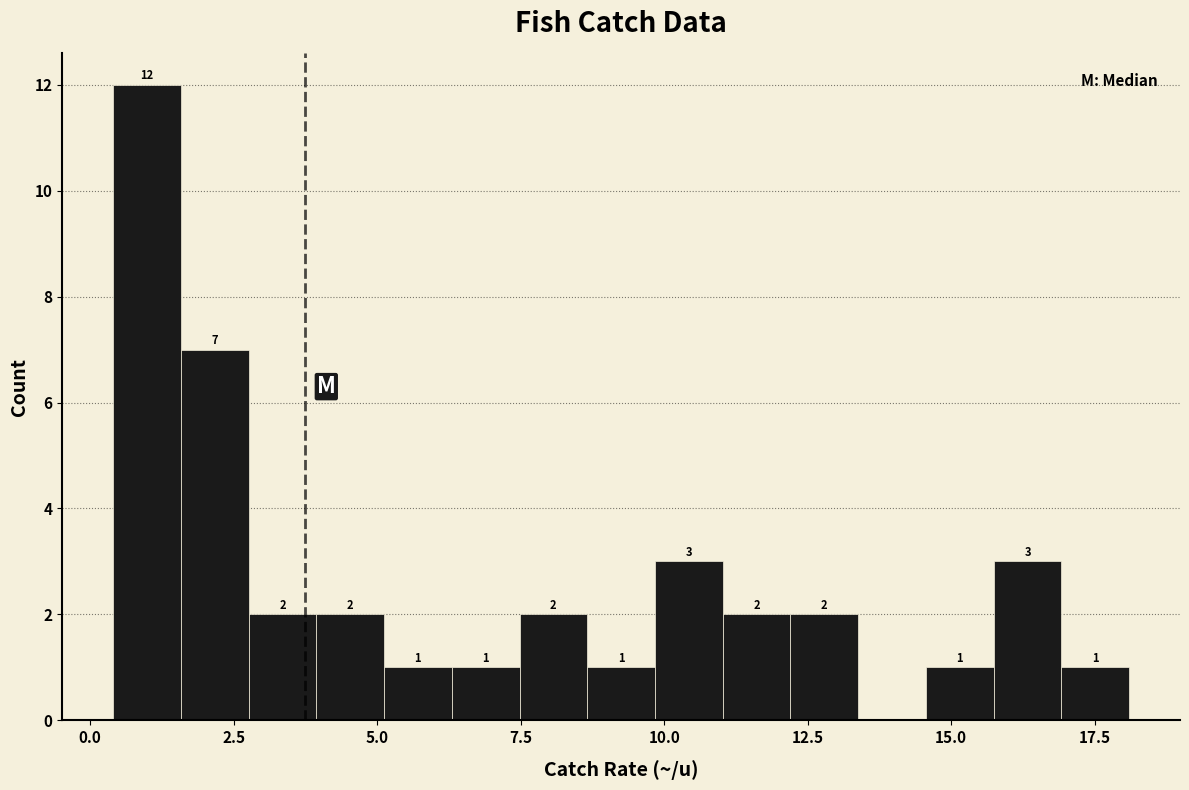

Around what value on the x-axis is the tallest bar? Give the approximate position of its centre, as read against the axis.

1.0